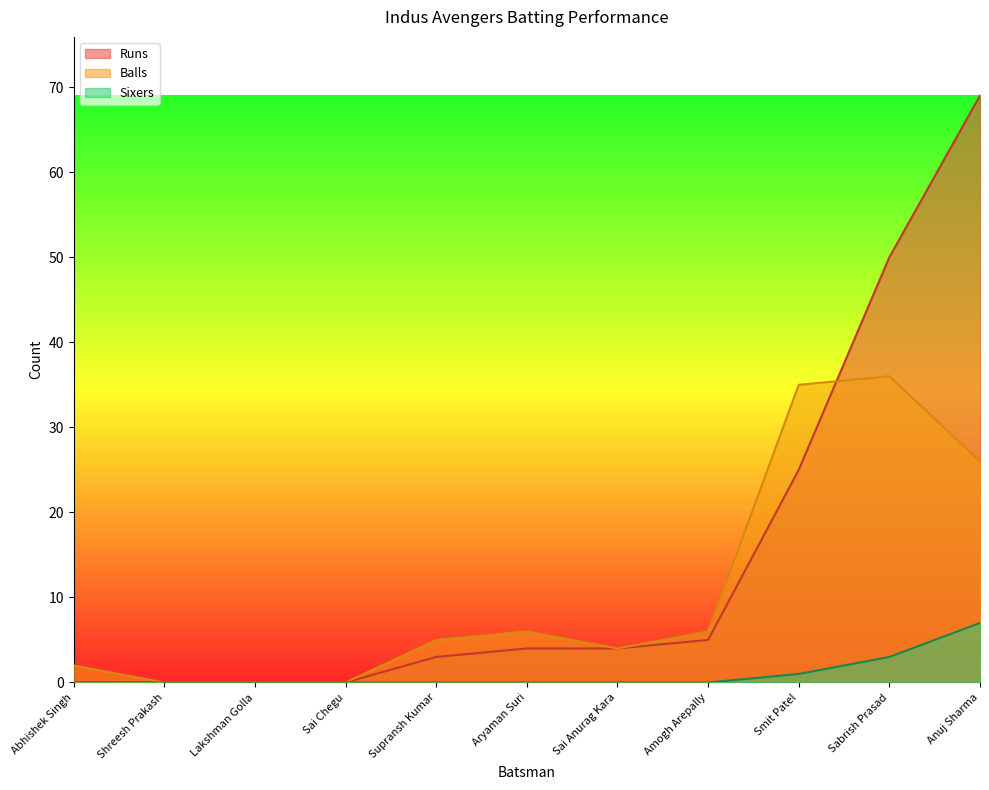

At Sabrish Prasad, list the series in order from smallest to largest.

Sixers, Balls, Runs